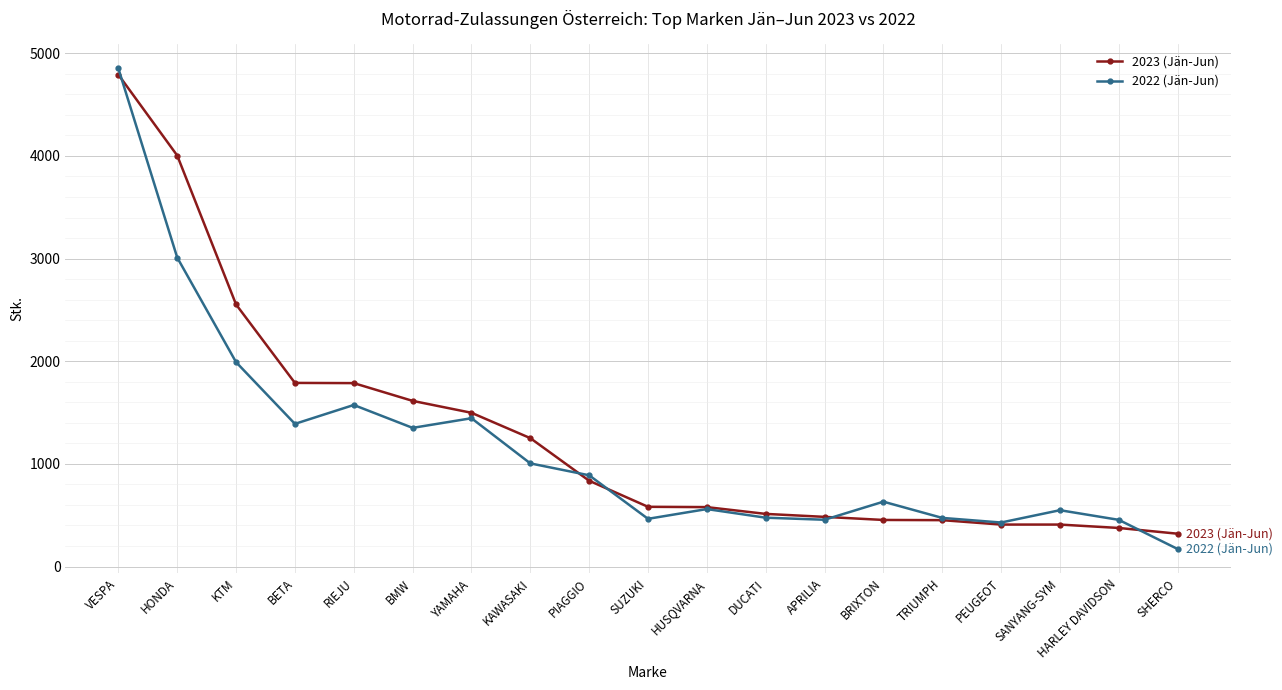

The 2022 (Jän-Jun) series shows 1991 at KTM. True or false?

True